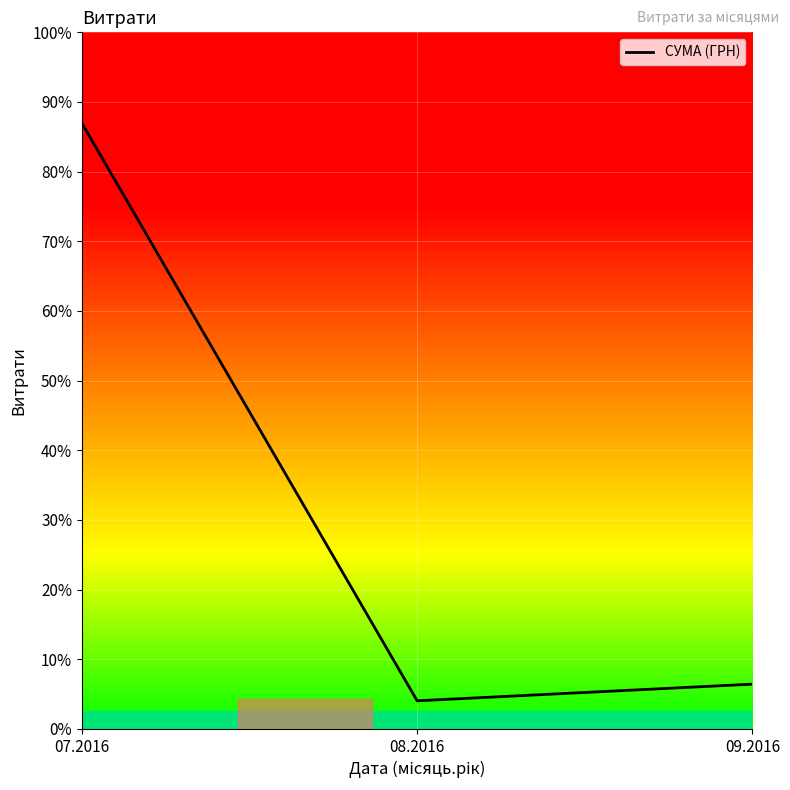

At which label is the value closest to 21653?

09.2016